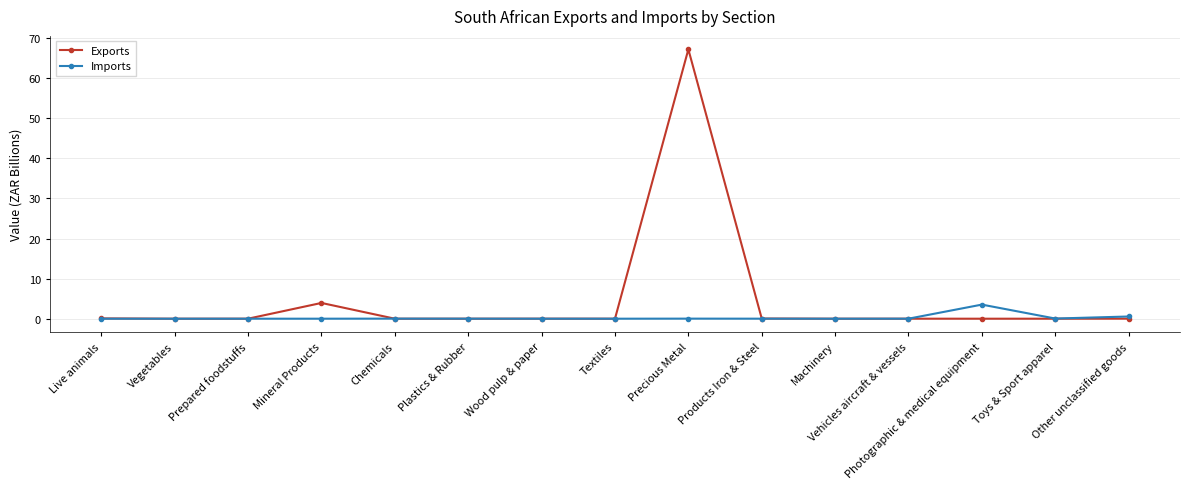

Rank the series at Photographic & medical equipment from highest to lowest value.

Imports, Exports